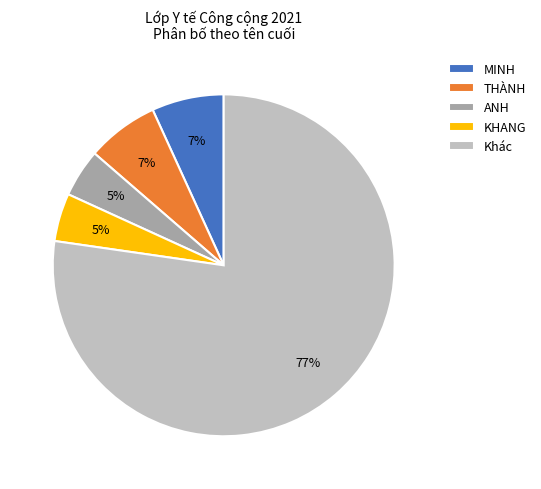

To the nearest percent, what is the average slice percentage?

20%